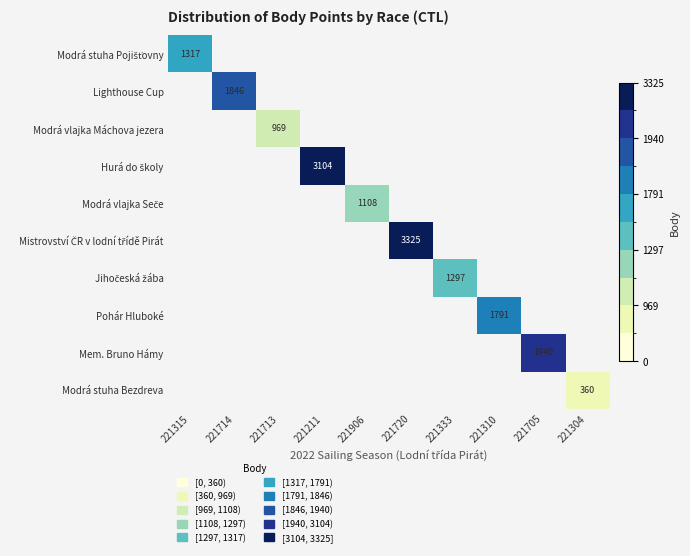

Which label corresponds to the smallest value in the chart?

221714